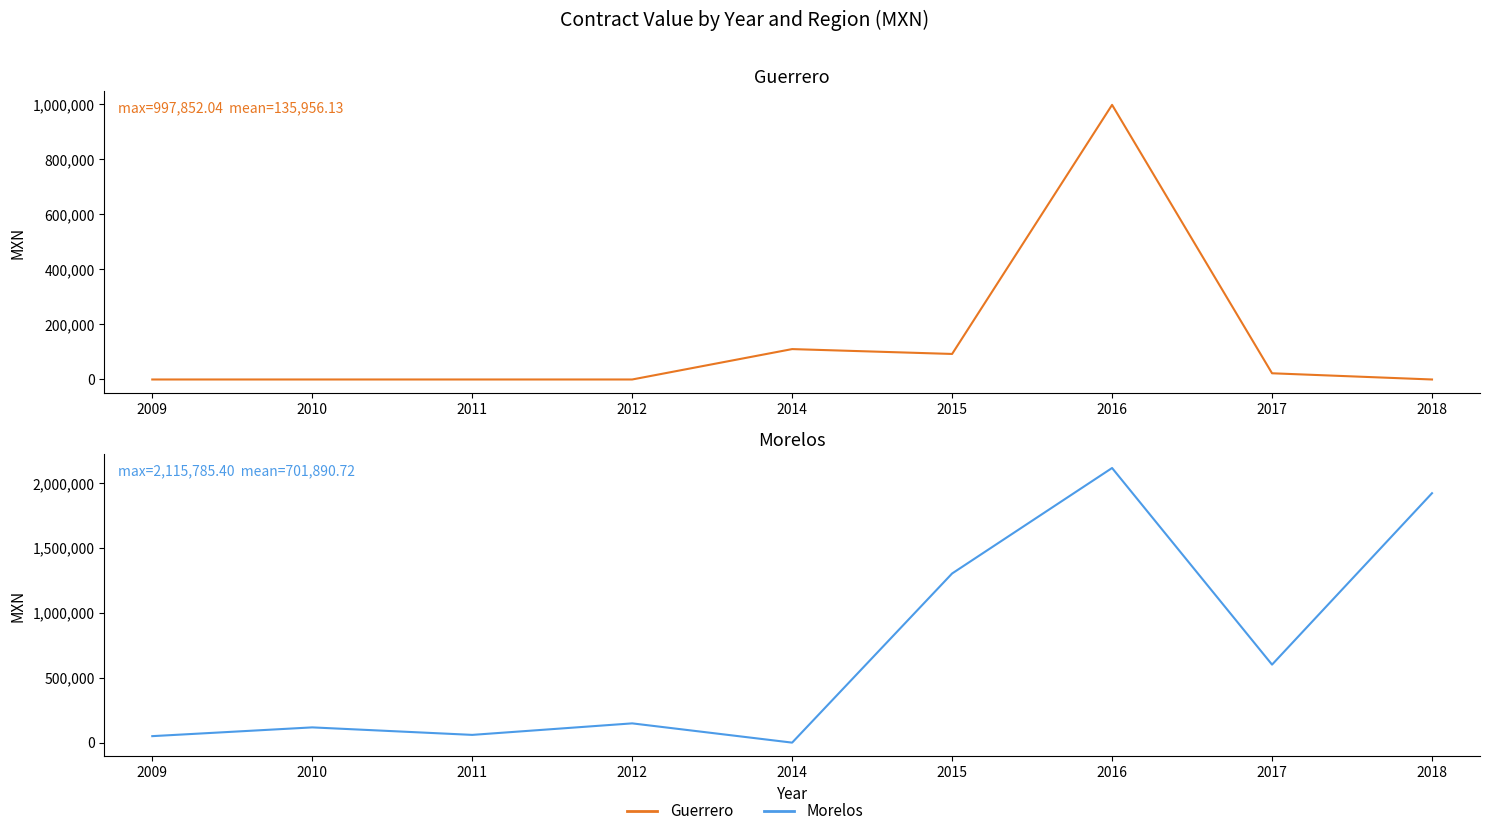

True or false: Guerrero has more than 1 points higher than both neighbors.

True